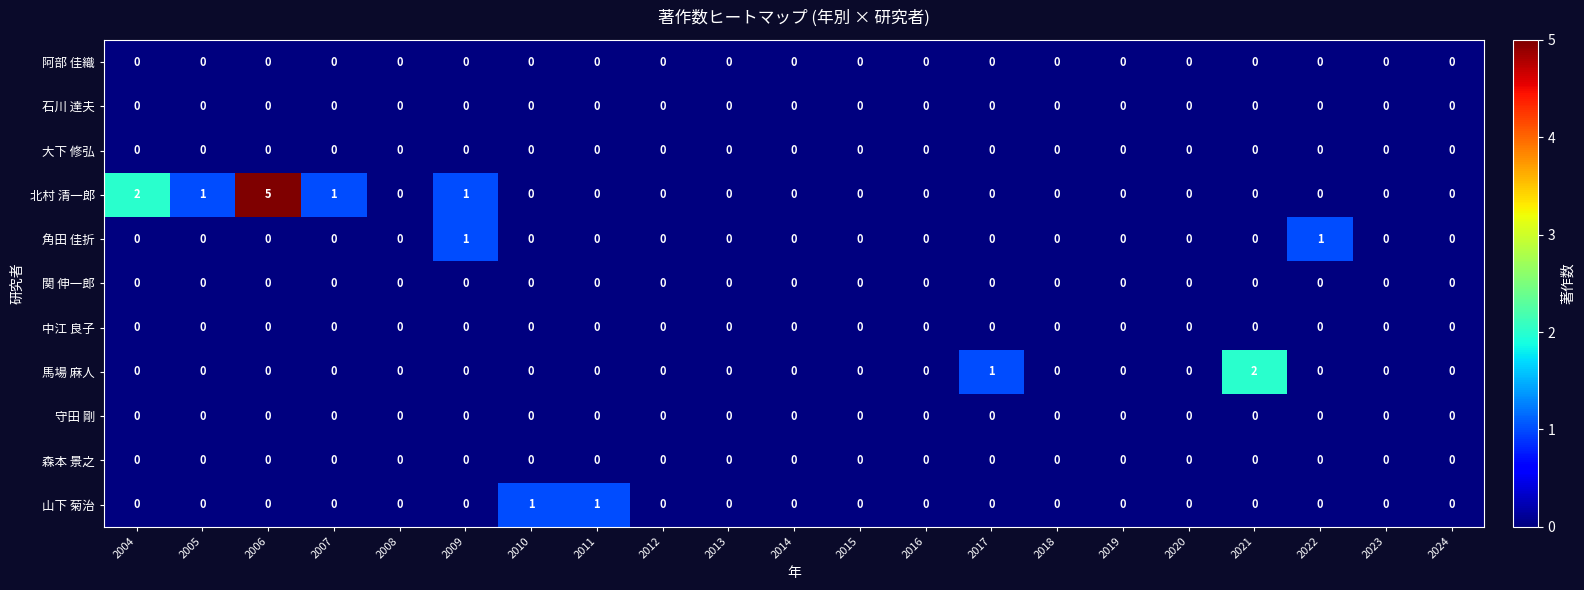

The value of 北村 清一郎 at 2020 is 2. True or false?

False